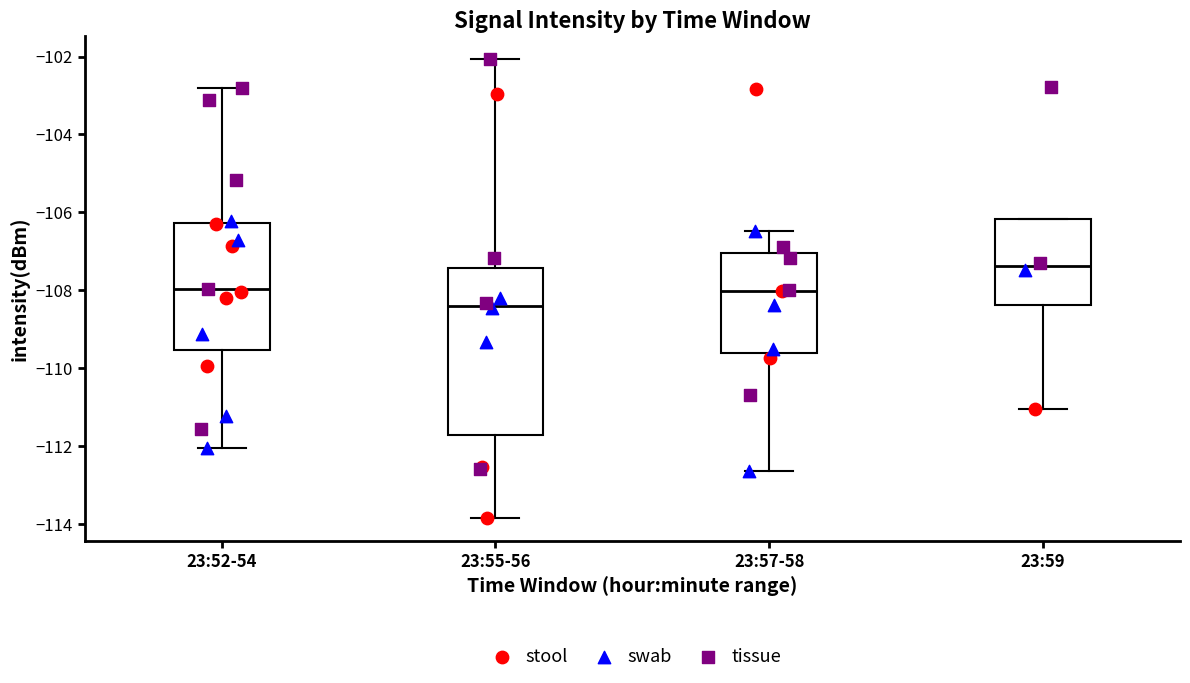

Reading left to right, transcribe this box plot: for each box, give where its median line is, the range the box spans, and where its two whiskers end, as read against the y-axis. The values are not printed on the chart, so give them approximately, as read against the axis.

23:52-54: median -108.0, box -109.6 to -106.2, whiskers -112.0 to -102.8
23:55-56: median -108.4, box -111.8 to -107.4, whiskers -113.8 to -102.0
23:57-58: median -108.0, box -109.6 to -107.0, whiskers -112.6 to -106.4
23:59: median -107.4, box -108.4 to -106.2, whiskers -111.0 to -106.2